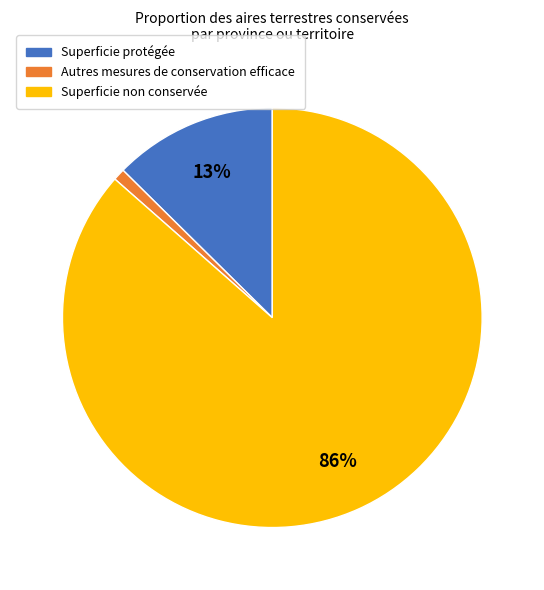

Does any single category account for the majority?

Yes